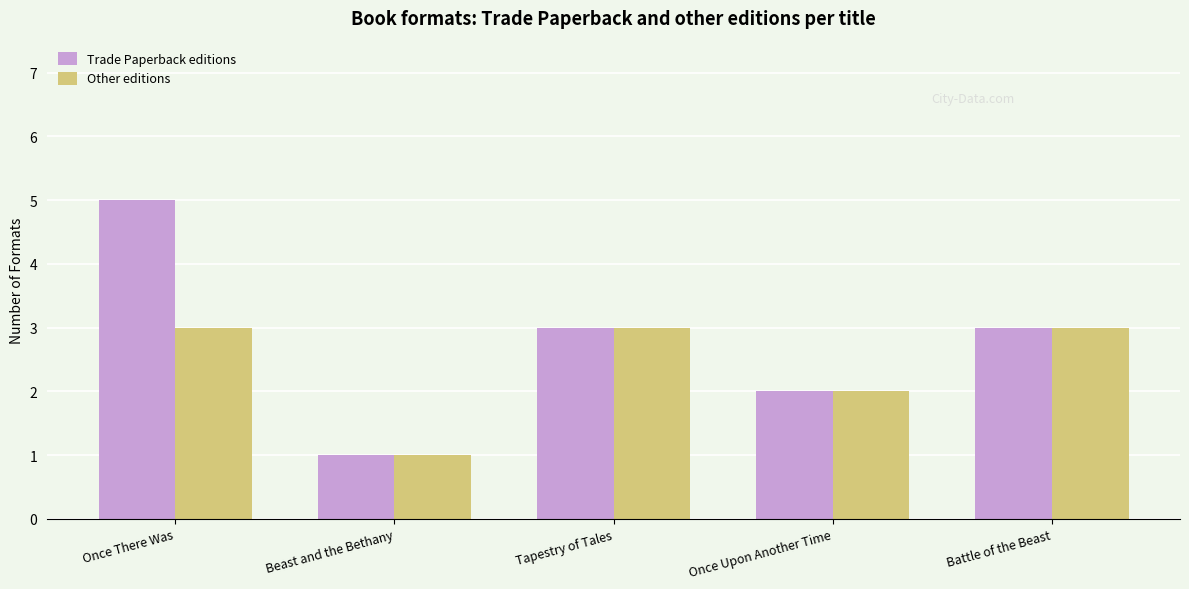

How many categories are shown in the chart?

5